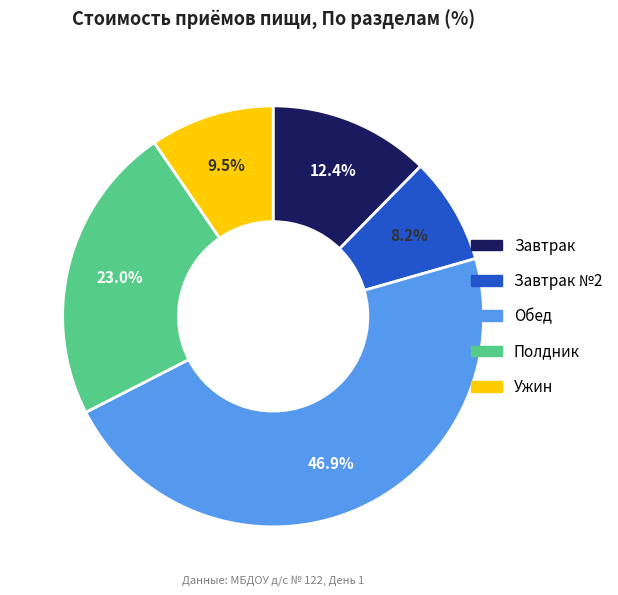

Does any single category account for the majority?

No